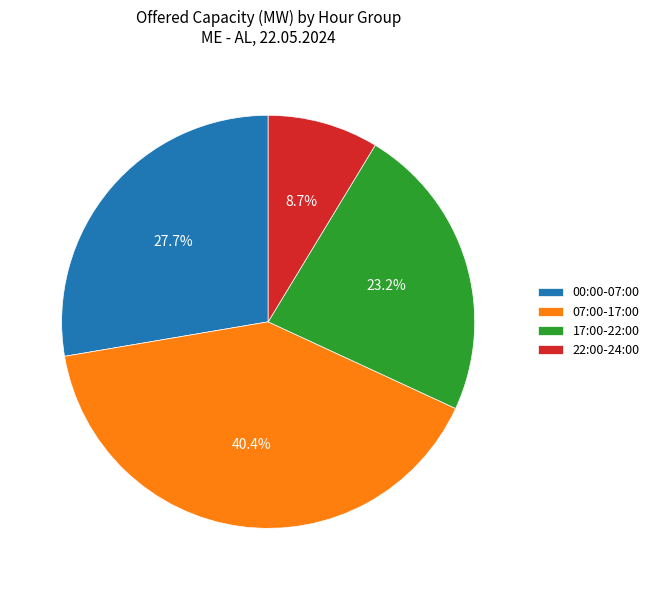

What is the ratio of the value at 22:00-24:00 to the value at 00:00-07:00?

0.3